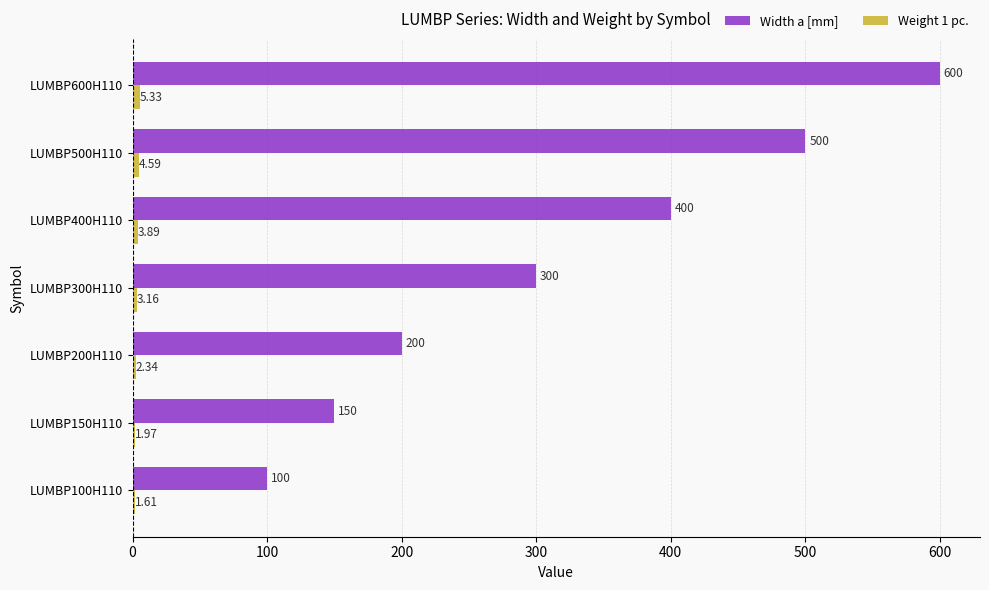

At which category is the sum across all series the highest?

LUMBP600H110